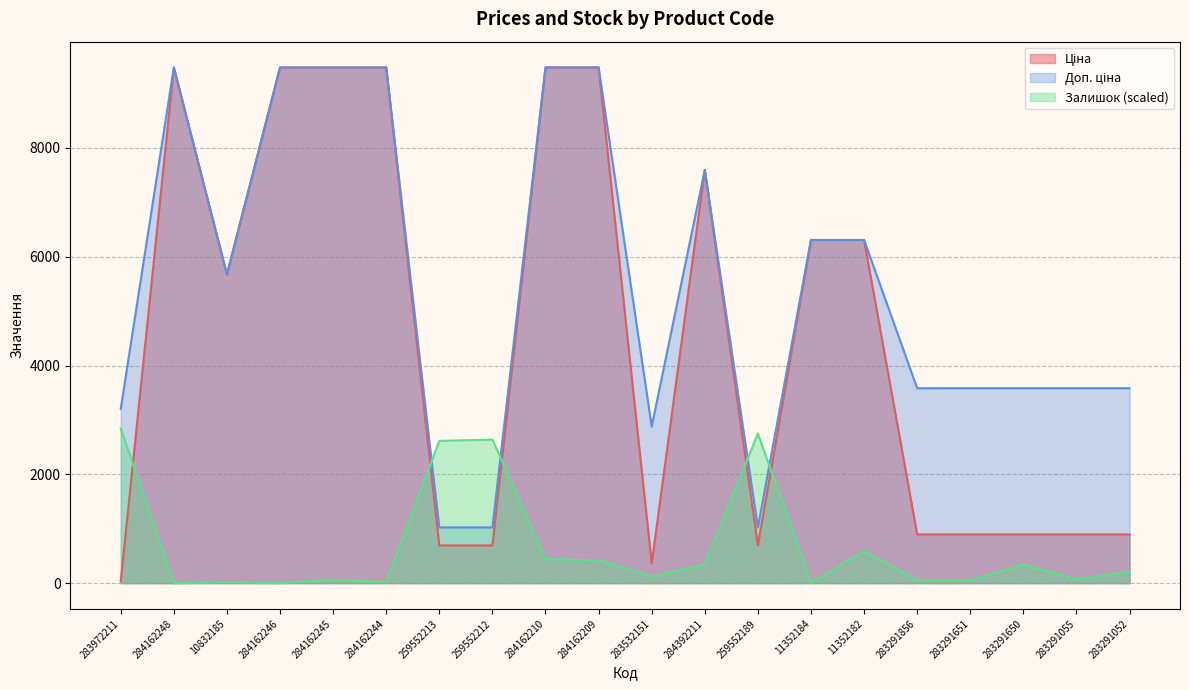

How many interior local peaks does the Ціна series have?

2